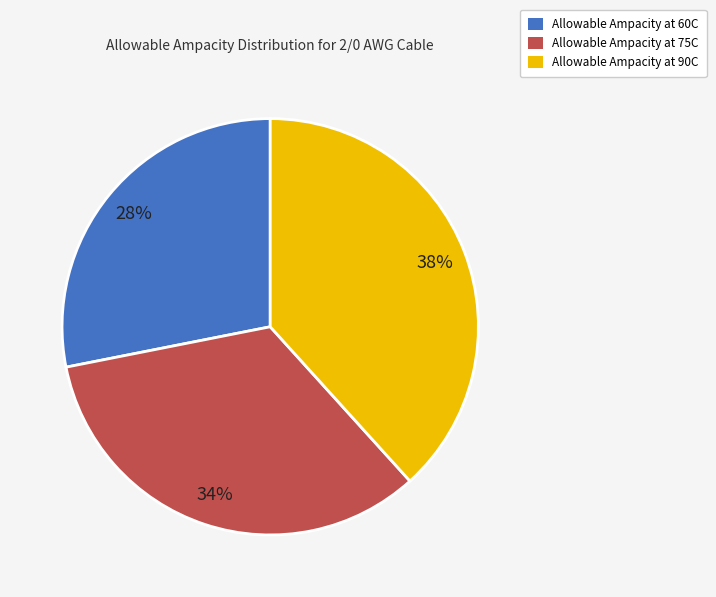

To the nearest percent, what portion does Allowable Ampacity at 75C represent?

34%